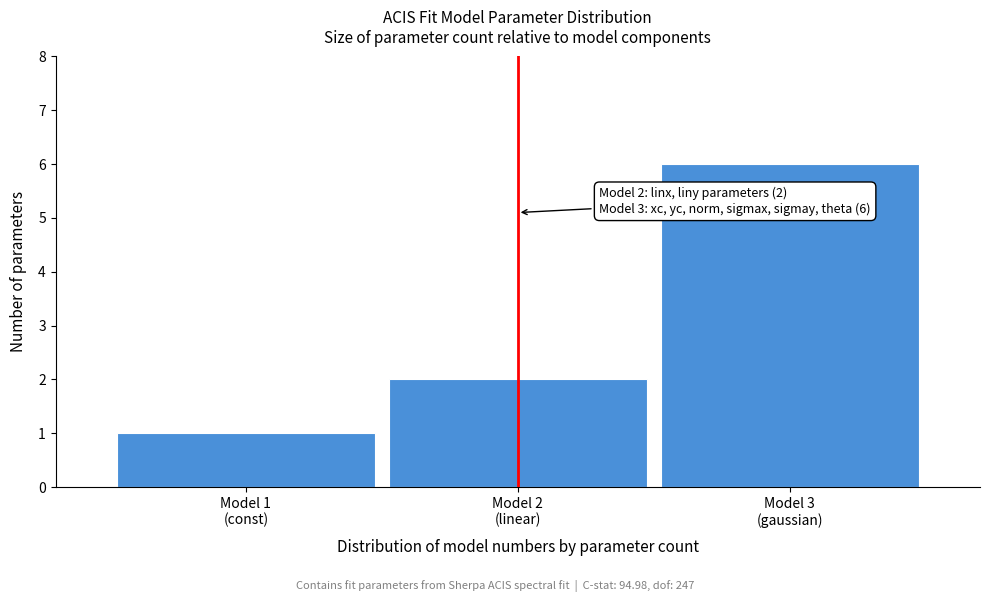

Reading left to right, transcribe all the data shown in this chart.

1	2	6